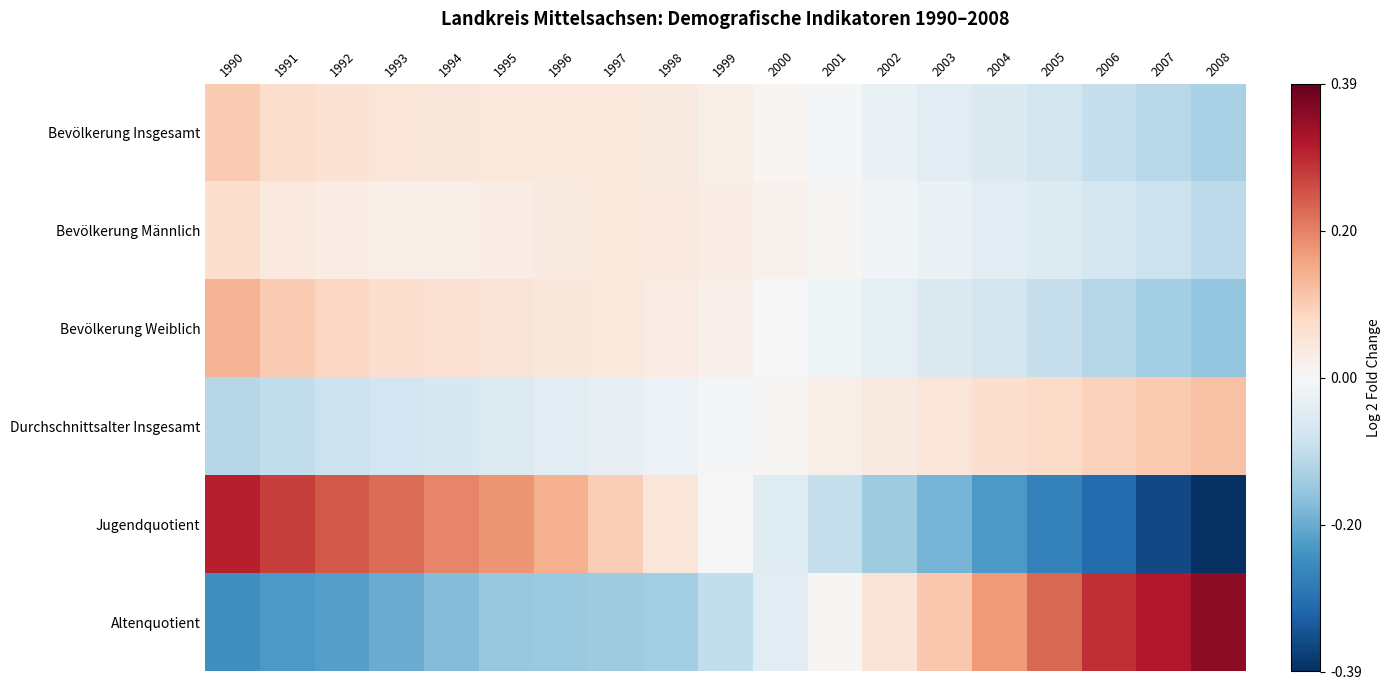

Which series has the widest spread of values?

Jugendquotient